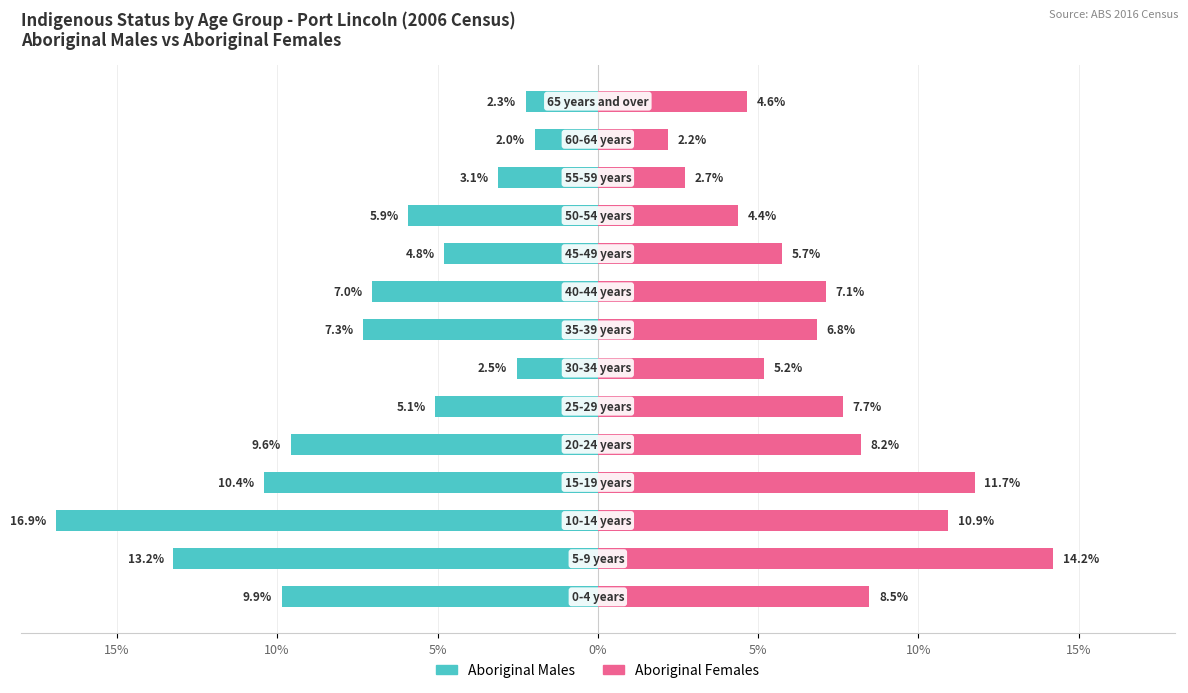

How many bars are there in total?

28